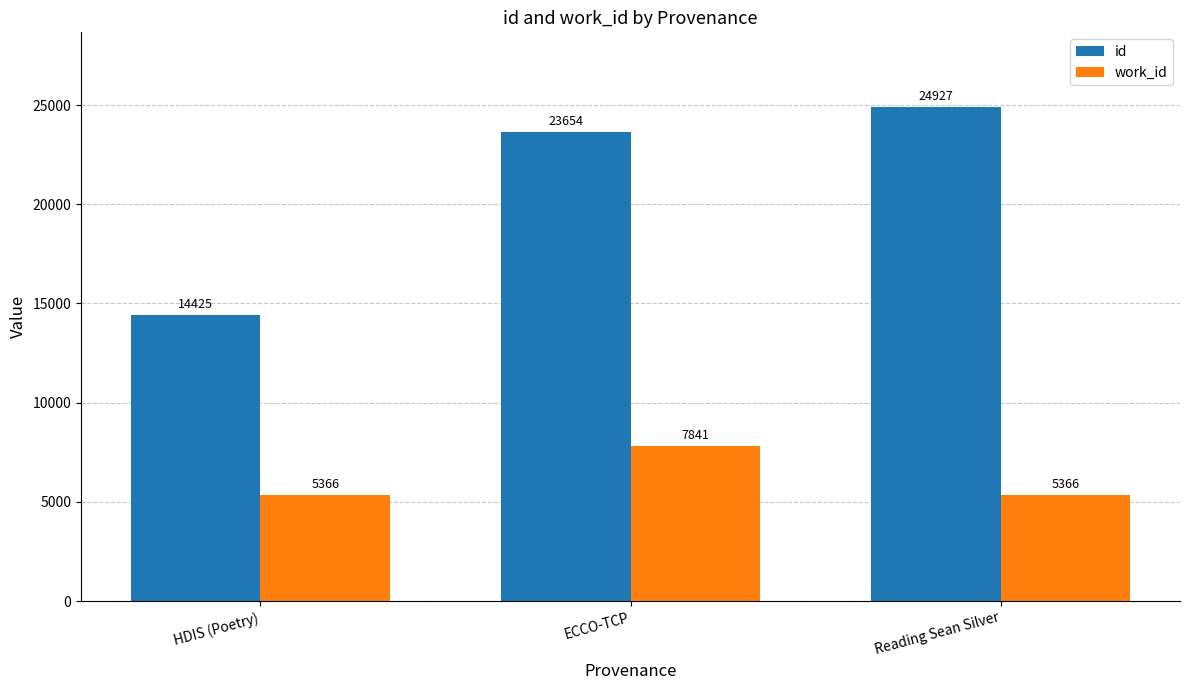

The value of work_id at HDIS (Poetry) is 1311. True or false?

False